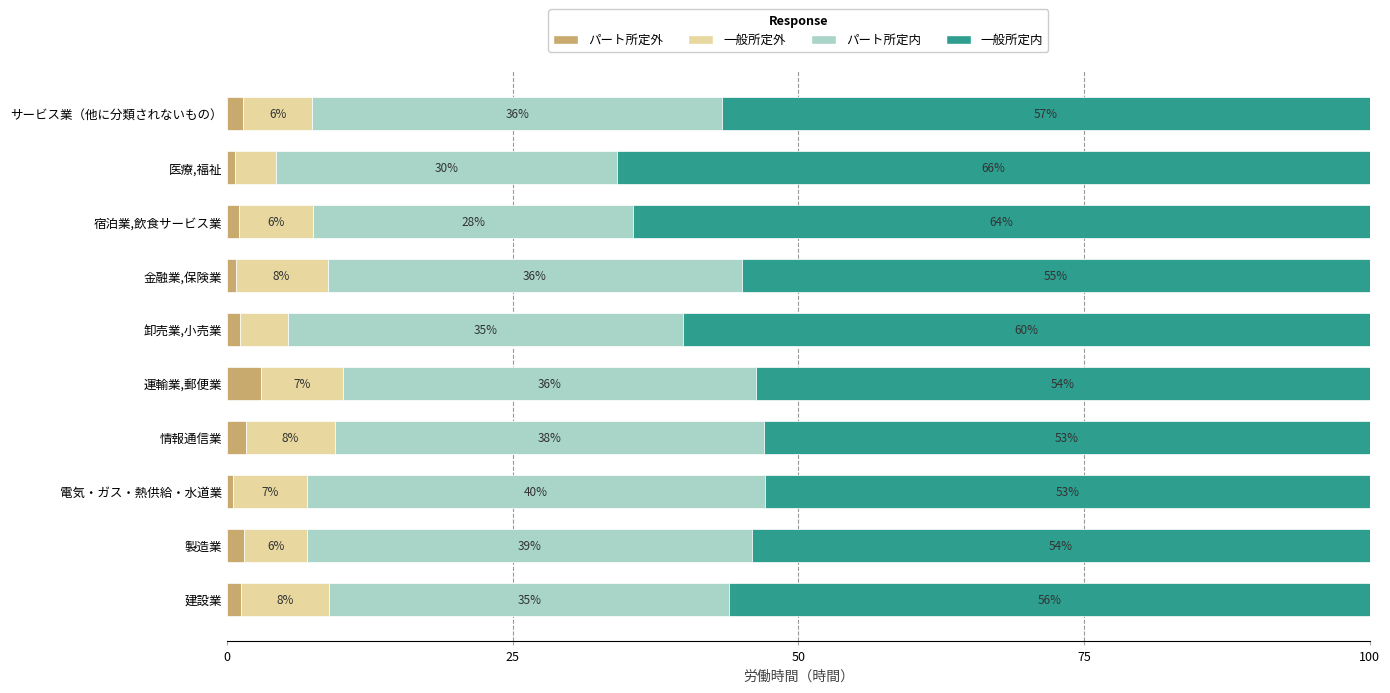

What is the total value across all series at サービス業（他に分類されないもの）?

100.0